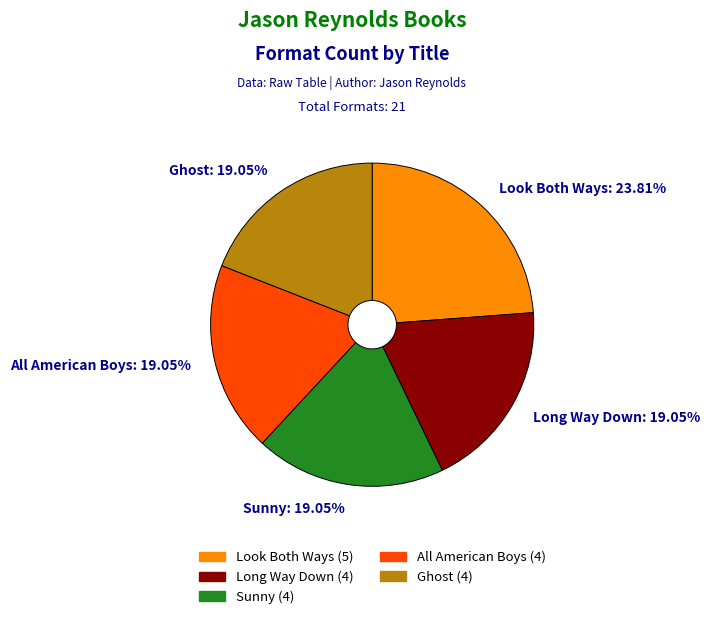

To the nearest percent, what is the average slice percentage?

20%